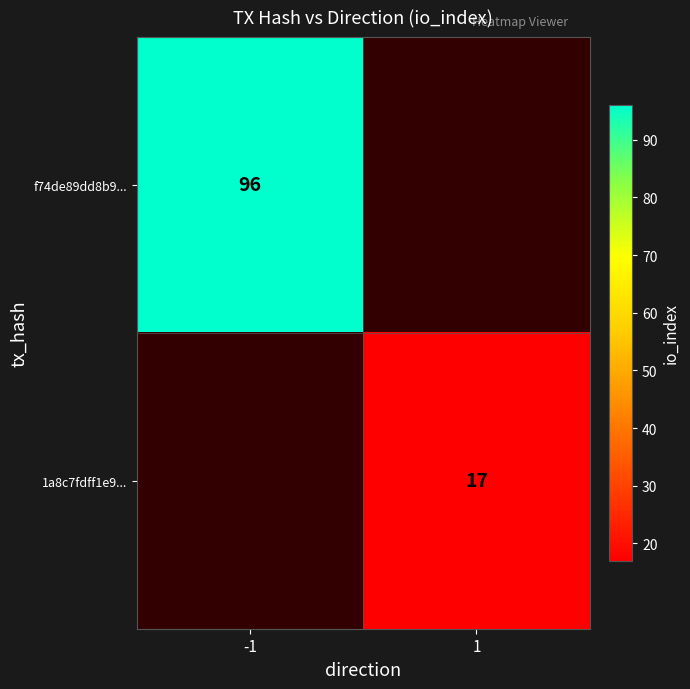

The value of 1a8c7fdff1e9... at 1 is 6. True or false?

False